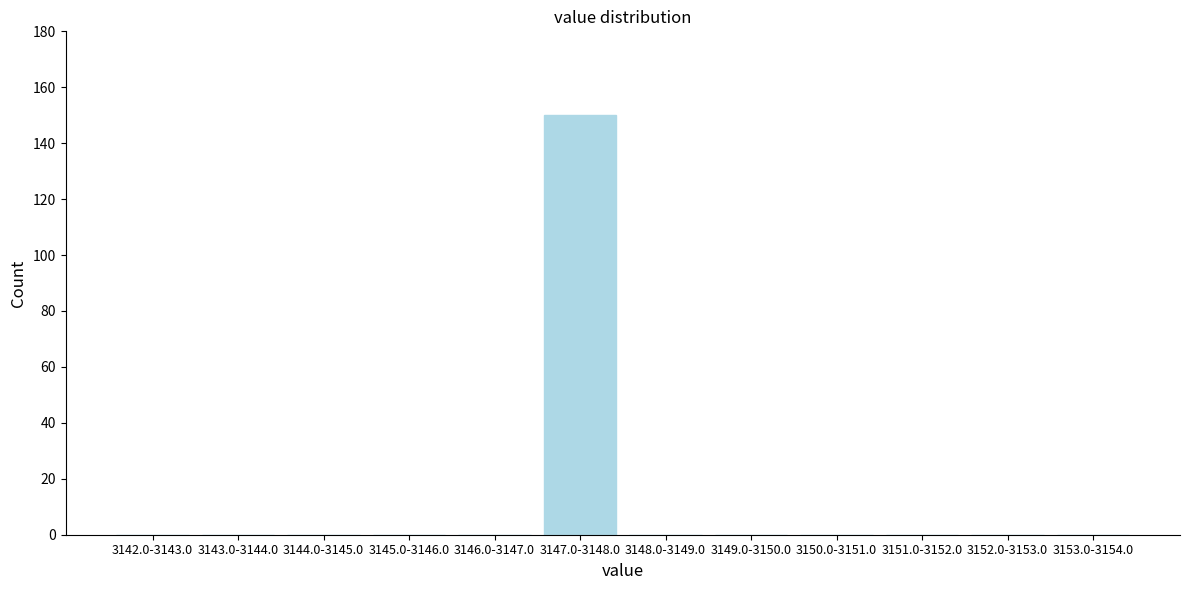

Reading left to right, what are all the values shown in this chart?

3142.0-3143.0=0	3143.0-3144.0=0	3144.0-3145.0=0	3145.0-3146.0=0	3146.0-3147.0=0	3147.0-3148.0=150	3148.0-3149.0=0	3149.0-3150.0=0	3150.0-3151.0=0	3151.0-3152.0=0	3152.0-3153.0=0	3153.0-3154.0=0